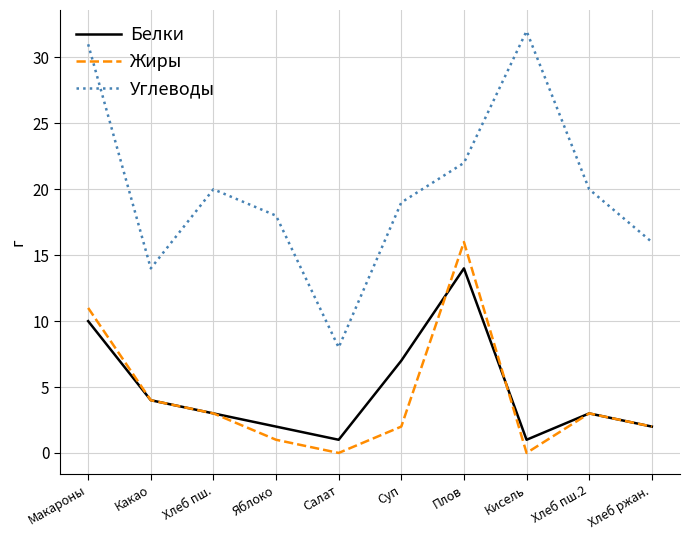

Which series has the largest range (max minus min)?

Углеводы